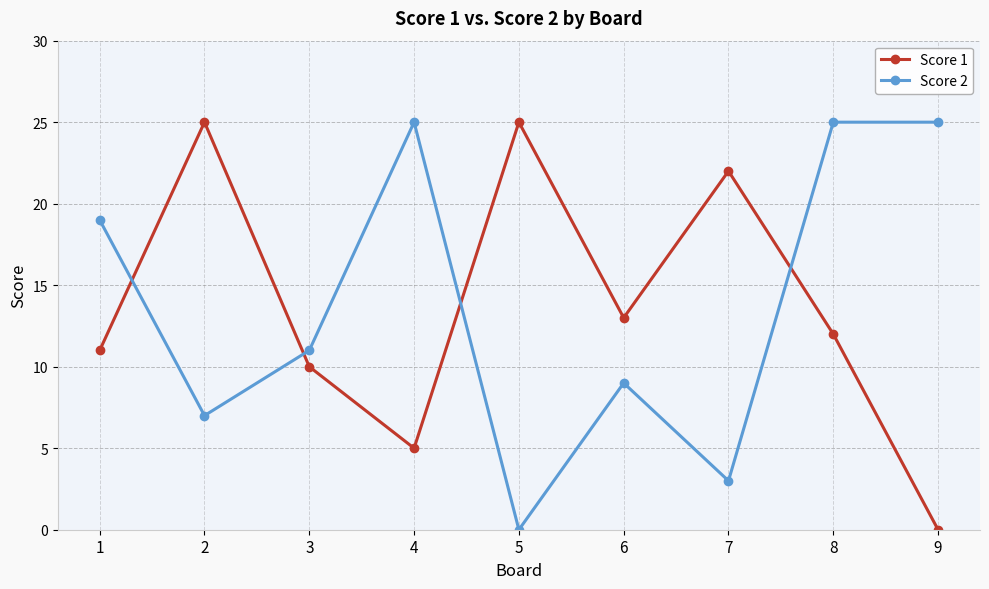

Where is Score 2 nearest to the value 12?

3